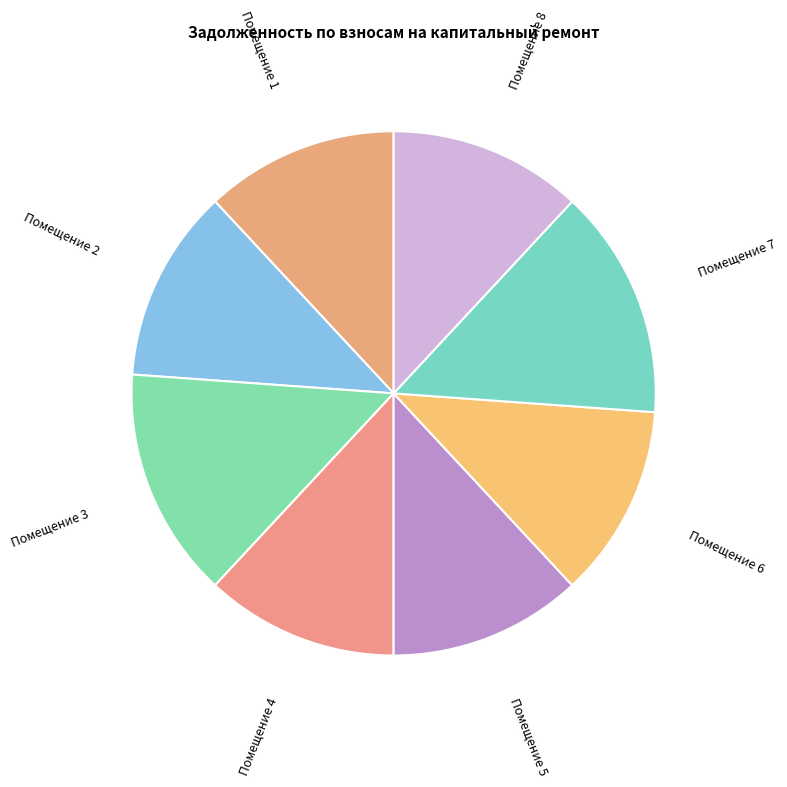

Approximately how many times larger is the value at Помещение 8 compared to Помещение 1?

1.0